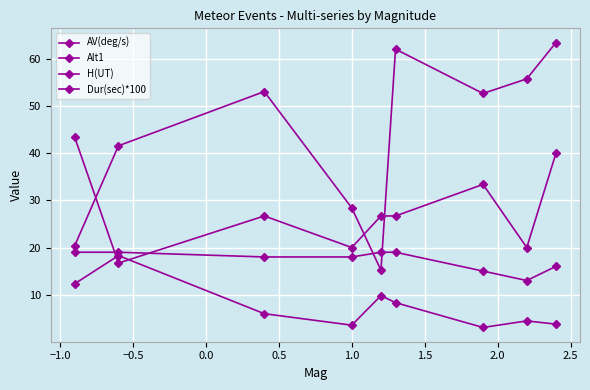

Reading left to right, transcribe all the data shown in this chart.

AV(deg/s): 12.3	18.3	6.0	3.5	9.8	8.3	3.0	4.4	3.7
Alt1: 20.4	41.6	53.1	28.4	15.2	62.1	52.7	55.8	63.5
H(UT): 19.0	19.0	18.0	18.0	19.0	19.0	15.0	13.0	16.0
Dur(sec)*100: 43.4	16.7	26.7	20.0	26.7	26.7	33.4	20.0	40.0